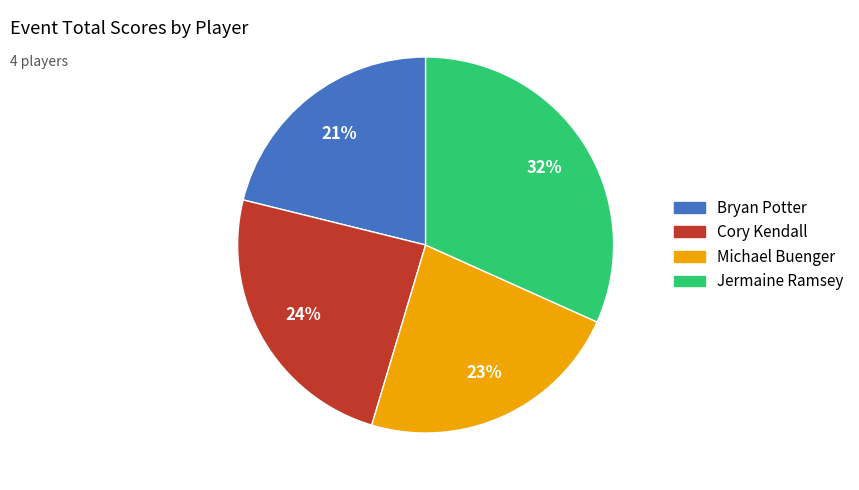

Is the sum of Jermaine Ramsey and Cory Kendall greater than half?

Yes